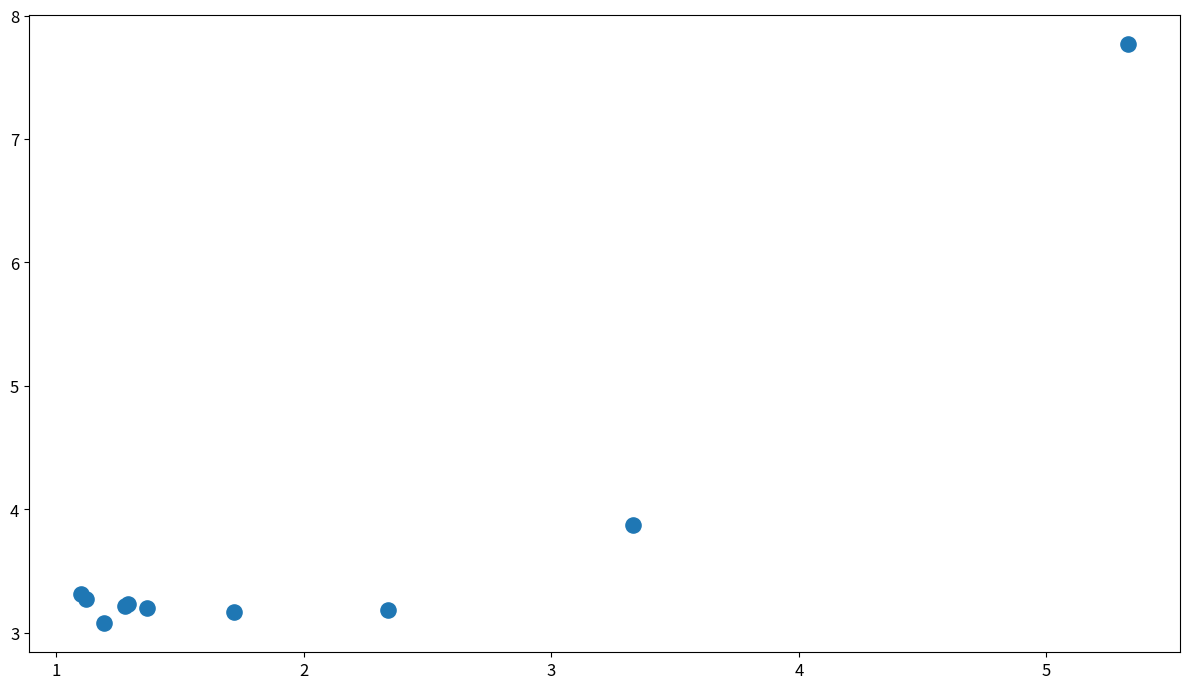

What Y value in the scatter plot is closest to 5?

3.9